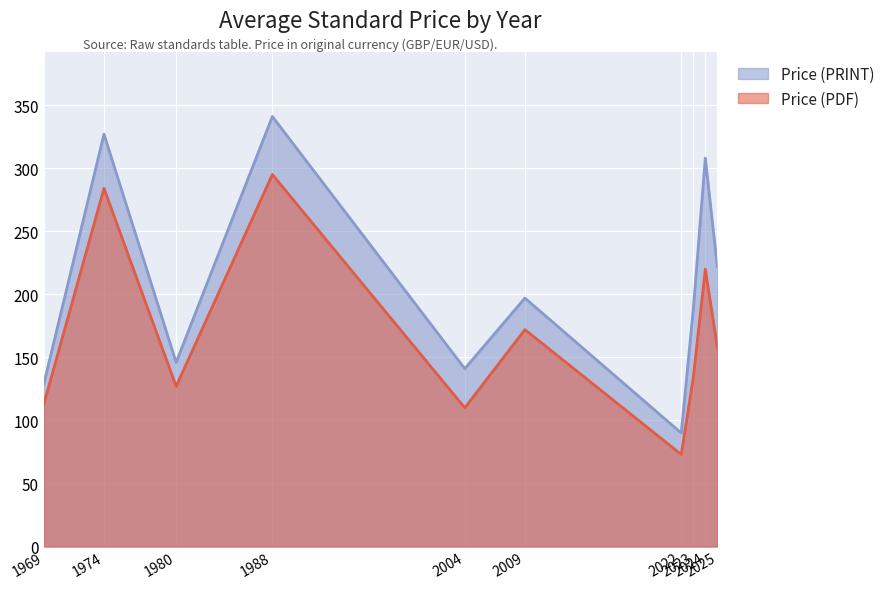

At which category does Price (PDF) reach its first local peak?

1974